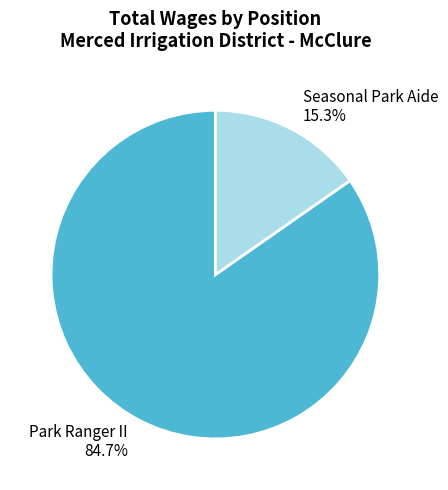

Combined, do Seasonal Park Aide and Park Ranger II account for over 50%?

Yes